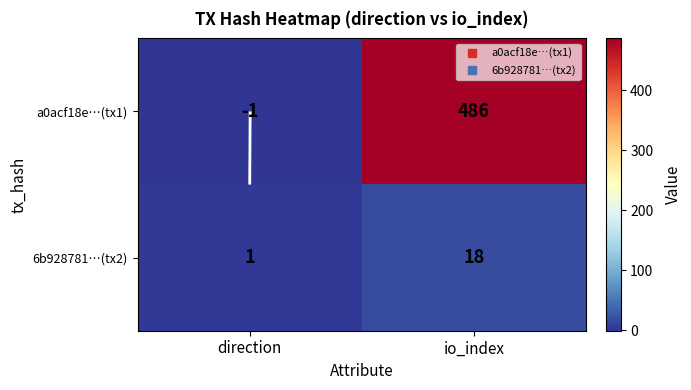

Count the 6b928781…(tx2) values in the range 1 to 18.

2